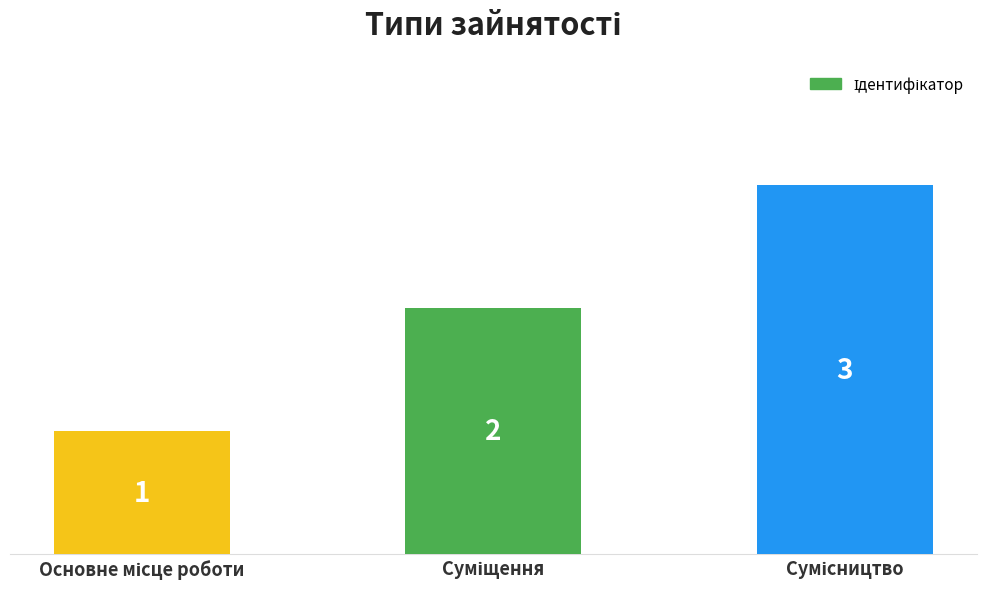

What is the value of the 1st bar from the left?

1